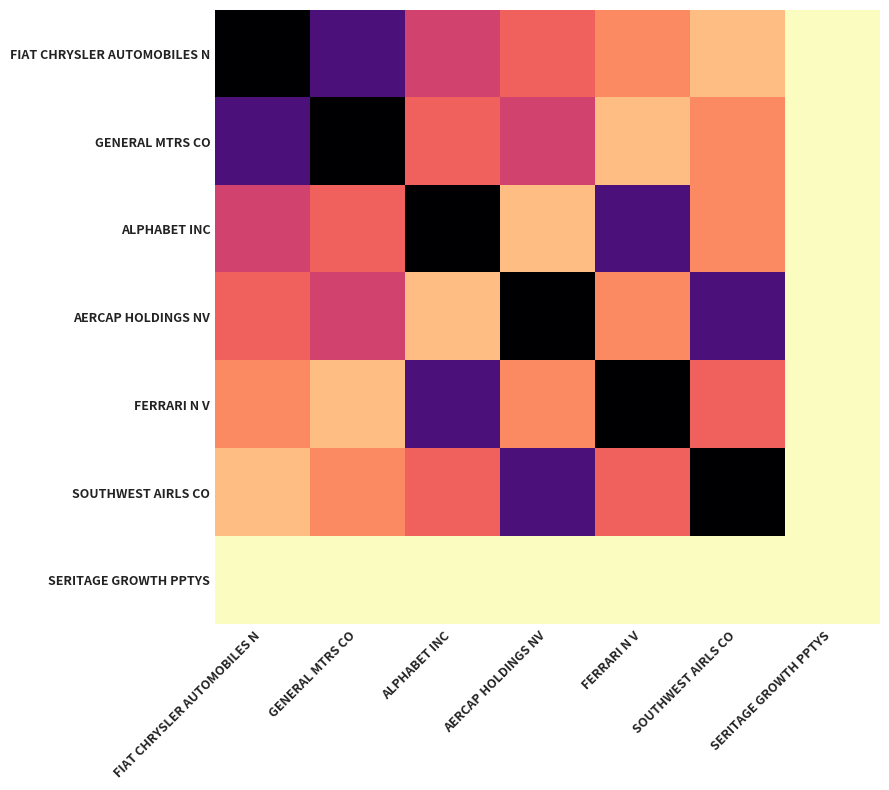

Which label corresponds to the largest value in the chart?

FIAT CHRYSLER AUTOMOBILES N